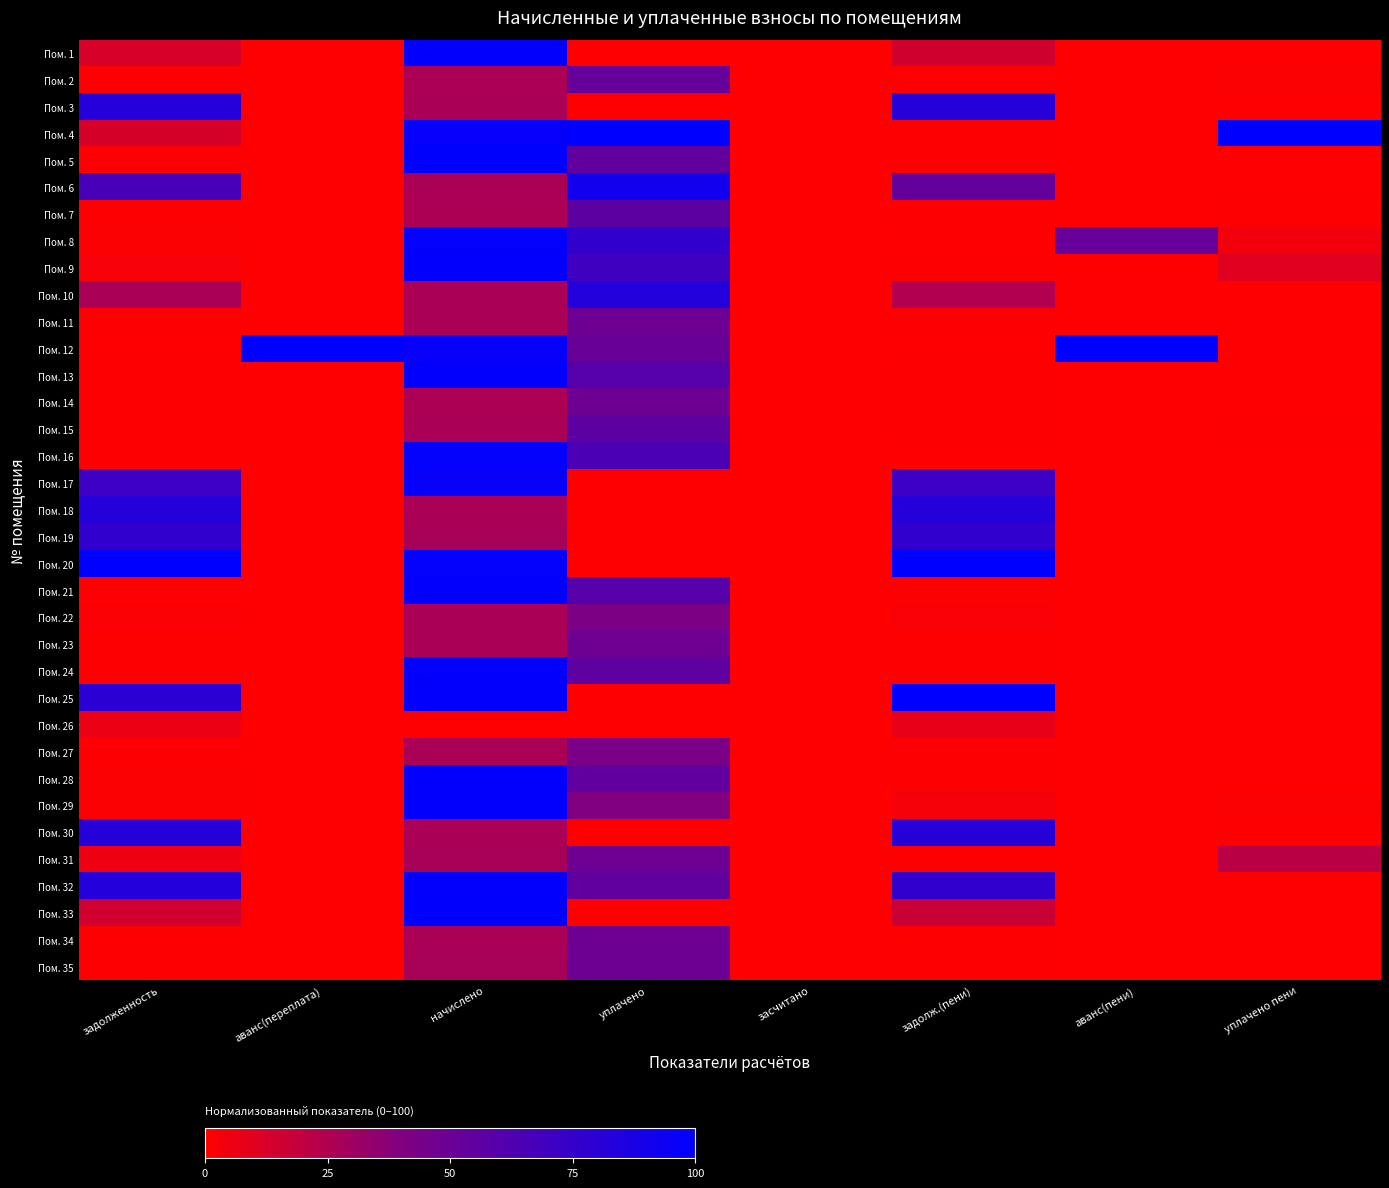

Reading right to left, list all the values displayed in this chart.

Пом. 1: уплачено пени=0.0	аванс(пени)=0.0	задолж.(пени)=14.5	засчитано=0.0	уплачено=0.0	начислено=98.8	аванс(переплата)=0.0	задолженность=12.8
Пом. 2: уплачено пени=1.3	аванс(пени)=0.0	задолж.(пени)=0.5	засчитано=0.0	уплачено=52.5	начислено=26.3	аванс(переплата)=0.0	задолженность=0.5
Пом. 3: уплачено пени=0.0	аванс(пени)=0.0	задолж.(пени)=81.7	засчитано=0.0	уплачено=0.0	начислено=26.9	аванс(переплата)=0.0	задолженность=81.9
Пом. 4: уплачено пени=100.0	аванс(пени)=0.0	задолж.(пени)=1.2	засчитано=0.0	уплачено=100.0	начислено=97.5	аванс(переплата)=0.0	задолженность=13.6
Пом. 5: уплачено пени=0.0	аванс(пени)=0.0	задолж.(пени)=0.7	засчитано=0.0	уплачено=54.3	начислено=100.0	аванс(переплата)=0.0	задолженность=0.7
Пом. 6: уплачено пени=0.0	аванс(пени)=0.0	задолж.(пени)=53.4	засчитано=0.0	уплачено=91.7	начислено=26.9	аванс(переплата)=0.0	задолженность=66.5
Пом. 7: уплачено пени=0.8	аванс(пени)=0.0	задолж.(пени)=0.5	засчитано=0.0	уплачено=56.3	начислено=26.3	аванс(переплата)=0.0	задолженность=1.1
Пом. 8: уплачено пени=4.3	аванс(пени)=52.1	задолж.(пени)=0.0	засчитано=0.0	уплачено=76.2	начислено=98.1	аванс(переплата)=0.0	задолженность=1.2
Пом. 9: уплачено пени=10.1	аванс(пени)=0.0	задолж.(пени)=0.7	засчитано=0.0	уплачено=69.9	начислено=98.8	аванс(переплата)=0.0	задолженность=2.7
Пом. 10: уплачено пени=0.0	аванс(пени)=0.0	задолж.(пени)=24.7	засчитано=0.0	уплачено=83.7	начислено=26.9	аванс(переплата)=0.0	задолженность=27.1
Пом. 11: уплачено пени=0.2	аванс(пени)=0.0	задолж.(пени)=0.5	засчитано=0.0	уплачено=48.8	начислено=26.9	аванс(переплата)=0.0	задолженность=0.6
Пом. 12: уплачено пени=0.0	аванс(пени)=100.0	задолж.(пени)=0.0	засчитано=0.0	уплачено=50.4	начислено=96.9	аванс(переплата)=100.0	задолженность=0.0
Пом. 13: уплачено пени=0.0	аванс(пени)=0.0	задолж.(пени)=0.7	засчитано=0.0	уплачено=59.7	начислено=98.8	аванс(переплата)=0.0	задолженность=0.7
Пом. 14: уплачено пени=0.0	аванс(пени)=0.0	задолж.(пени)=0.5	засчитано=0.0	уплачено=48.7	начислено=26.3	аванс(переплата)=0.0	задолженность=0.6
Пом. 15: уплачено пени=0.5	аванс(пени)=0.0	задолж.(пени)=0.5	засчитано=0.0	уплачено=56.4	начислено=26.9	аванс(переплата)=0.0	задолженность=0.6
Пом. 16: уплачено пени=0.0	аванс(пени)=0.0	задолж.(пени)=0.0	засчитано=0.0	уплачено=64.6	начислено=98.1	аванс(переплата)=0.0	задолженность=0.7
Пом. 17: уплачено пени=0.0	аванс(пени)=0.0	задолж.(пени)=71.5	засчитано=0.0	уплачено=0.0	начислено=96.9	аванс(переплата)=0.0	задолженность=71.3
Пом. 18: уплачено пени=0.0	аванс(пени)=0.0	задолж.(пени)=81.7	засчитано=0.0	уплачено=0.0	начислено=26.9	аванс(переплата)=0.0	задолженность=81.9
Пом. 19: уплачено пени=0.0	аванс(пени)=0.0	задолж.(пени)=76.6	засчитано=0.0	уплачено=0.0	начислено=27.5	аванс(переплата)=0.0	задолженность=76.7
Пом. 20: уплачено пени=0.0	аванс(пени)=0.0	задолж.(пени)=99.7	засчитано=0.0	уплачено=0.0	начислено=98.1	аванс(переплата)=0.0	задолженность=100.0
Пом. 21: уплачено пени=0.1	аванс(пени)=0.0	задолж.(пени)=0.7	засчитано=0.0	уплачено=59.7	начислено=98.8	аванс(переплата)=0.0	задолженность=0.7
Пом. 22: уплачено пени=0.0	аванс(пени)=0.0	задолж.(пени)=2.0	засчитано=0.0	уплачено=41.4	начислено=26.9	аванс(переплата)=0.0	задолженность=1.8
Пом. 23: уплачено пени=0.0	аванс(пени)=0.0	задолж.(пени)=0.5	засчитано=0.0	уплачено=48.8	начислено=26.9	аванс(переплата)=0.0	задолженность=0.6
Пом. 24: уплачено пени=0.0	аванс(пени)=0.0	задолж.(пени)=1.1	засчитано=0.0	уплачено=55.4	начислено=98.8	аванс(переплата)=0.0	задолженность=1.0
Пом. 25: уплачено пени=0.0	аванс(пени)=0.0	задолж.(пени)=100.0	засчитано=0.0	уплачено=0.0	начислено=98.8	аванс(переплата)=0.0	задолженность=79.8
Пом. 26: уплачено пени=0.0	аванс(пени)=0.0	задолж.(пени)=7.2	засчитано=0.0	уплачено=0.0	начислено=0.0	аванс(переплата)=0.0	задолженность=6.4
Пом. 27: уплачено пени=0.0	аванс(пени)=0.0	задолж.(пени)=0.8	засчитано=0.0	уплачено=43.4	начислено=26.9	аванс(переплата)=0.0	задолженность=0.8
Пом. 28: уплачено пени=0.0	аванс(пени)=0.0	задолж.(пени)=0.7	засчитано=0.0	уплачено=54.4	начислено=98.8	аванс(переплата)=0.0	задолженность=1.4
Пом. 29: уплачено пени=1.2	аванс(пени)=0.0	задолж.(пени)=3.3	засчитано=0.0	уплачено=39.9	начислено=98.8	аванс(переплата)=0.0	задолженность=1.4
Пом. 30: уплачено пени=0.0	аванс(пени)=0.0	задолж.(пени)=81.7	засчитано=0.0	уплачено=0.0	начислено=26.9	аванс(переплата)=0.0	задолженность=81.9
Пом. 31: уплачено пени=21.6	аванс(пени)=0.0	задолж.(пени)=0.5	засчитано=0.0	уплачено=48.9	начислено=27.5	аванс(переплата)=0.0	задолженность=5.7
Пом. 32: уплачено пени=0.0	аванс(пени)=0.0	задолж.(пени)=77.3	засчитано=0.0	уплачено=53.9	начислено=98.7	аванс(переплата)=0.0	задолженность=82.9
Пом. 33: уплачено пени=0.0	аванс(пени)=0.0	задолж.(пени)=16.9	засчитано=0.0	уплачено=0.0	начислено=99.4	аванс(переплата)=0.0	задолженность=15.2
Пом. 34: уплачено пени=0.0	аванс(пени)=0.0	задолж.(пени)=0.5	засчитано=0.0	уплачено=48.8	начислено=26.9	аванс(переплата)=0.0	задолженность=0.6
Пом. 35: уплачено пени=0.0	аванс(пени)=0.0	задолж.(пени)=0.5	засчитано=0.0	уплачено=48.9	начислено=27.5	аванс(переплата)=0.0	задолженность=0.6